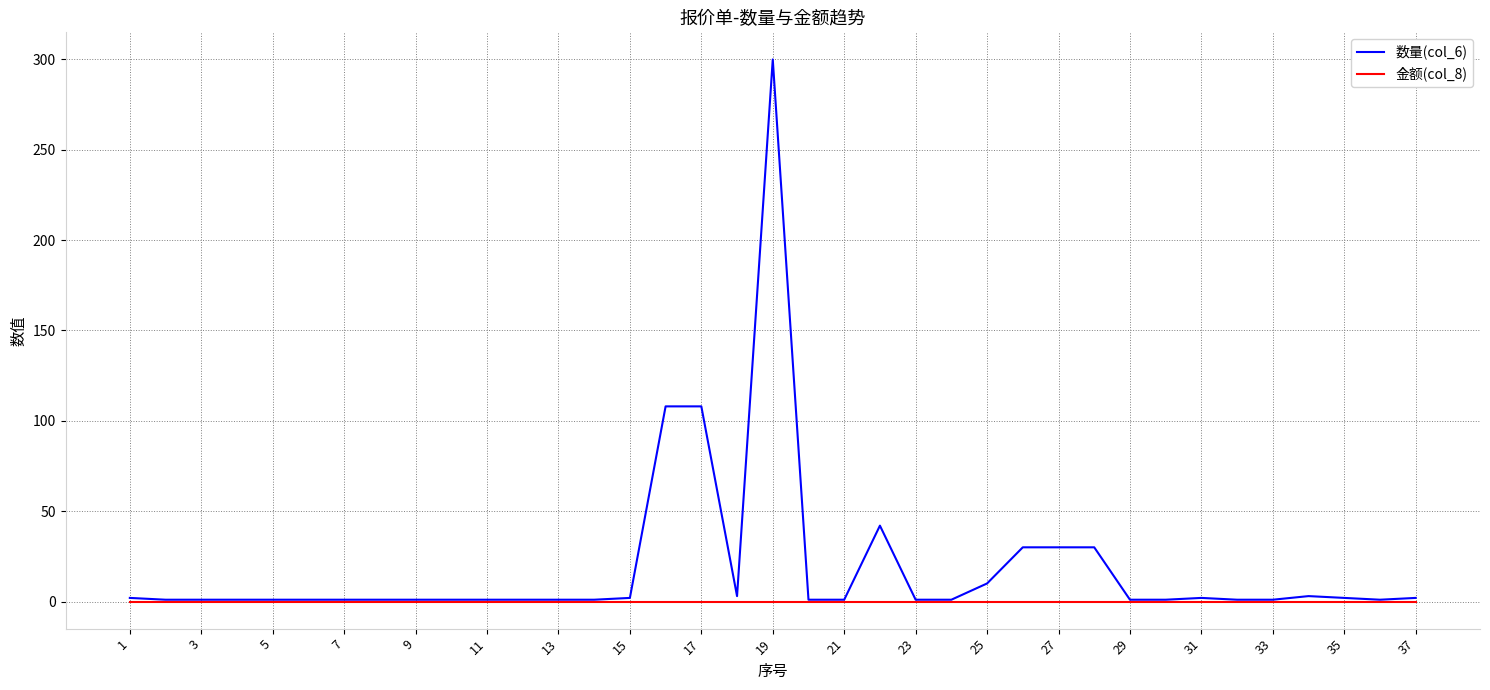

List the series in order of their peak value, highest first.

数量(col_6), 金额(col_8)